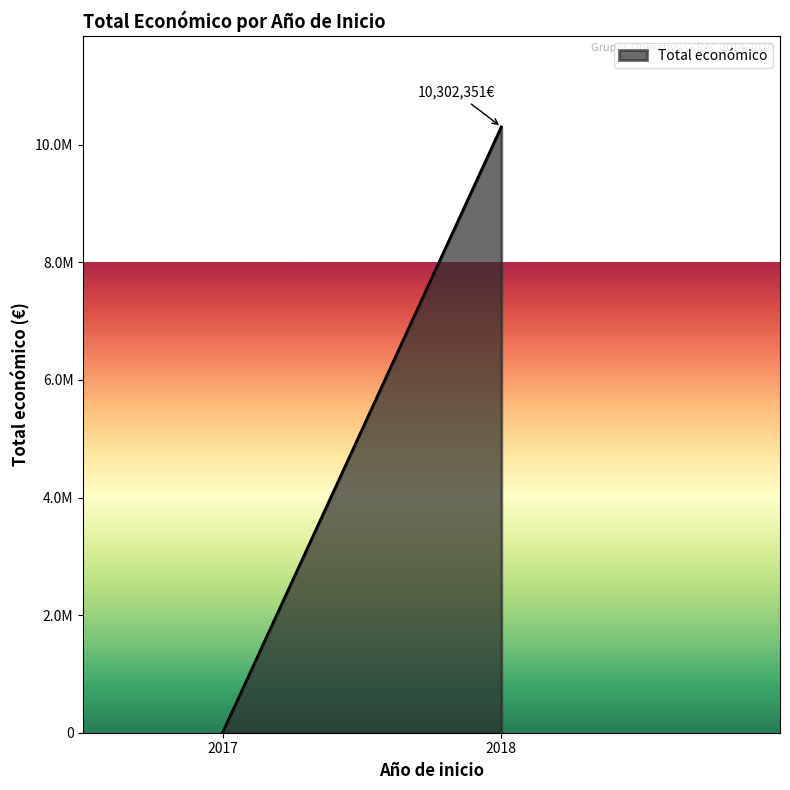

How many lines are shown in the chart?

1